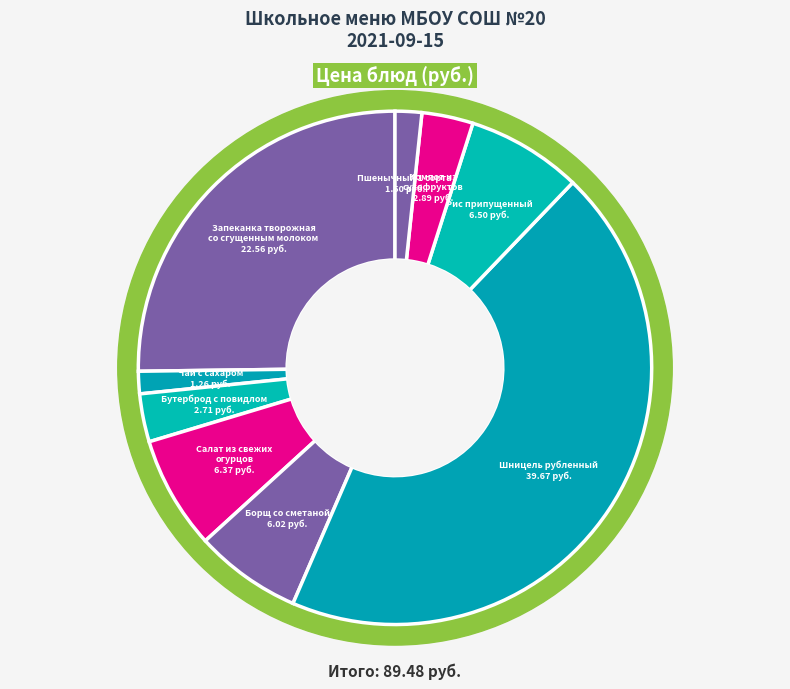

Is Рис припущенный the majority of the pie?

No